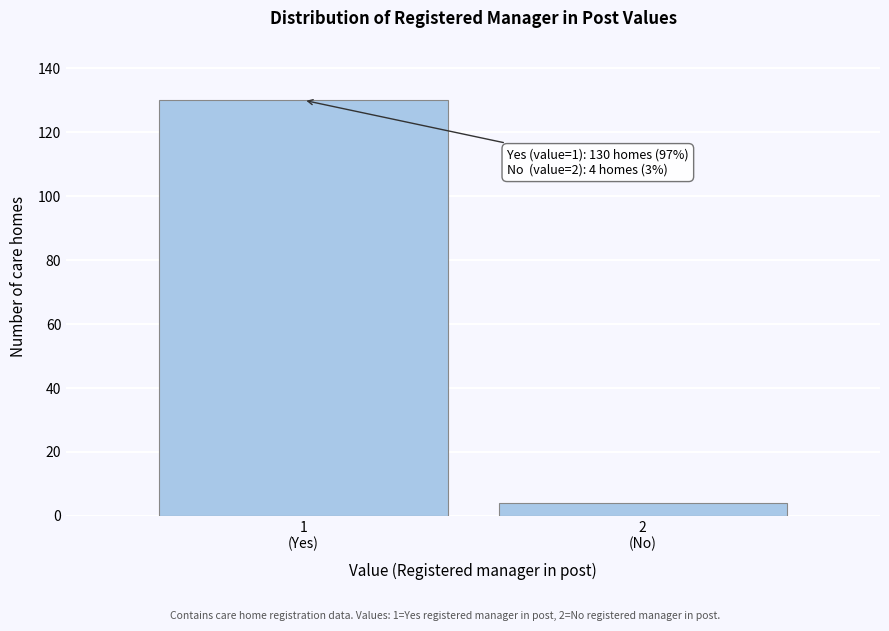

Reading left to right, list all the values displayed in this chart.

130	4